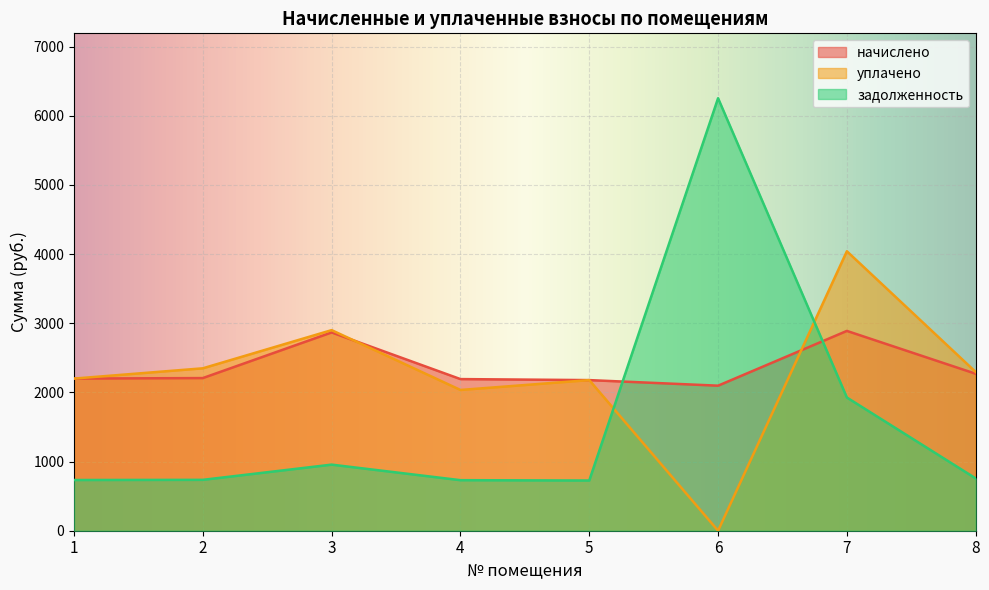

Count the number of data series in this chart.

3